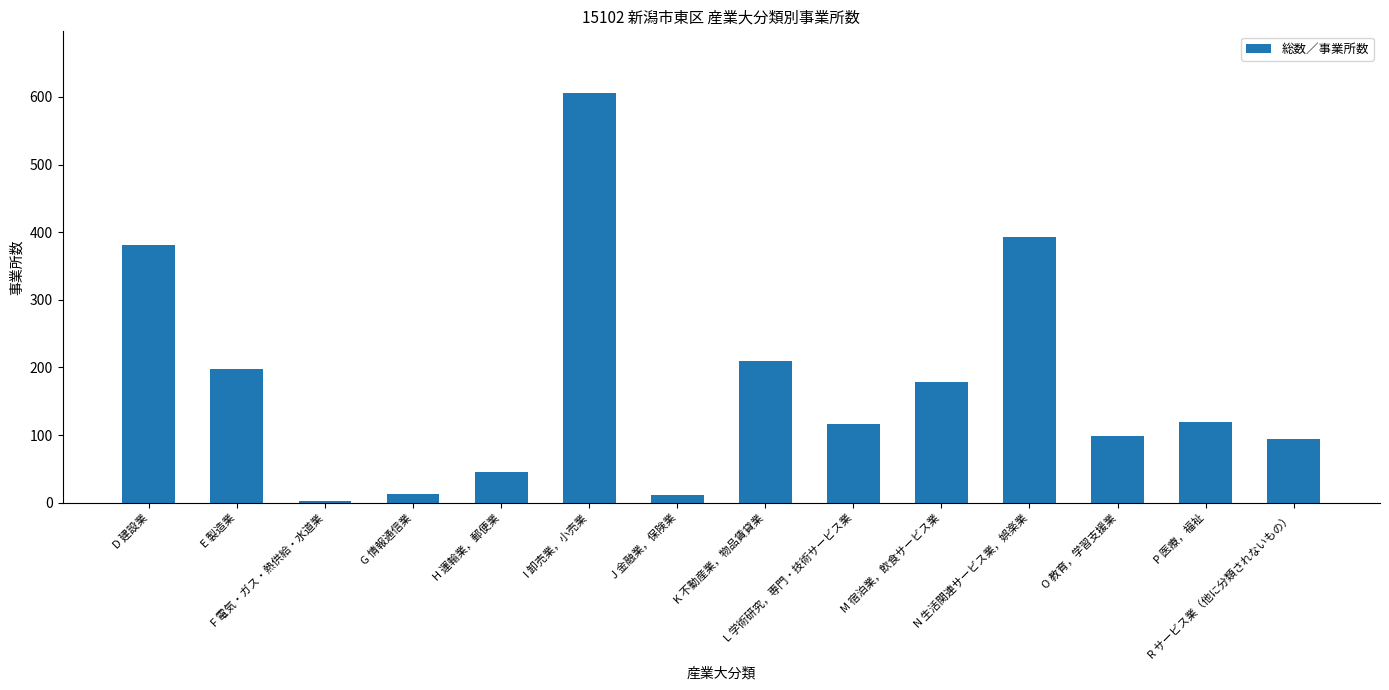

What is the sum of all values?

2465